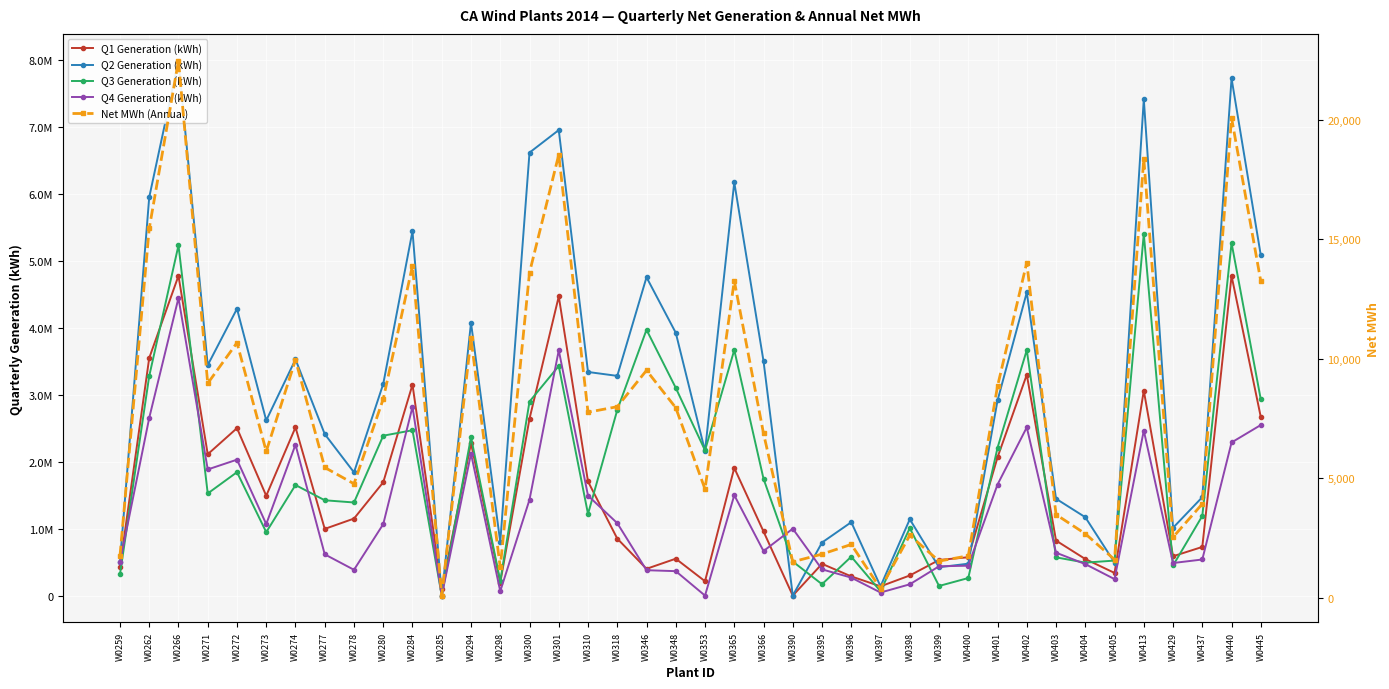

What is the average value of the Q2 Generation (kWh) series?

3104851.5